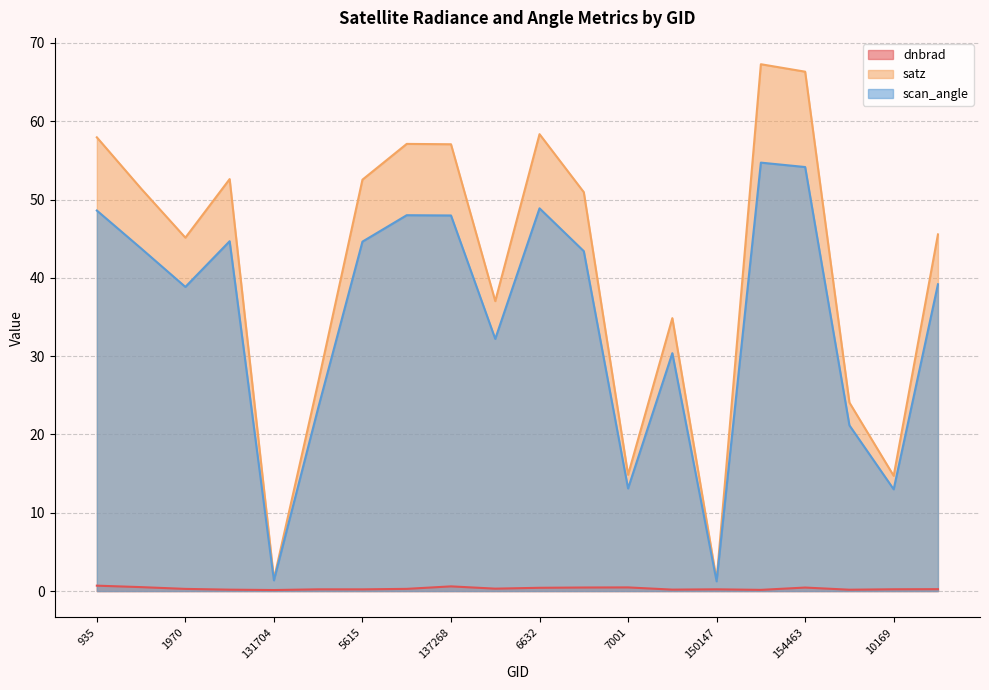

Count the dnbrad values in the range 0 to 1.

20